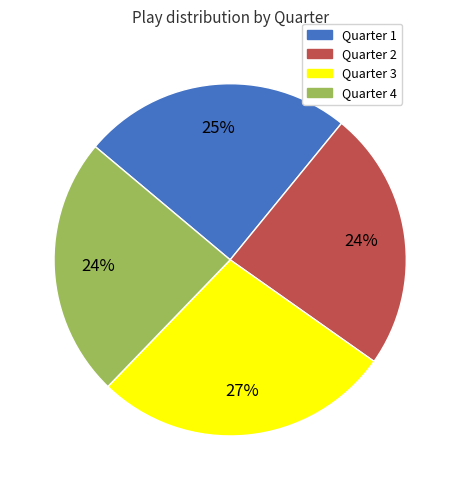

What is the largest slice in the pie chart?

Quarter 3